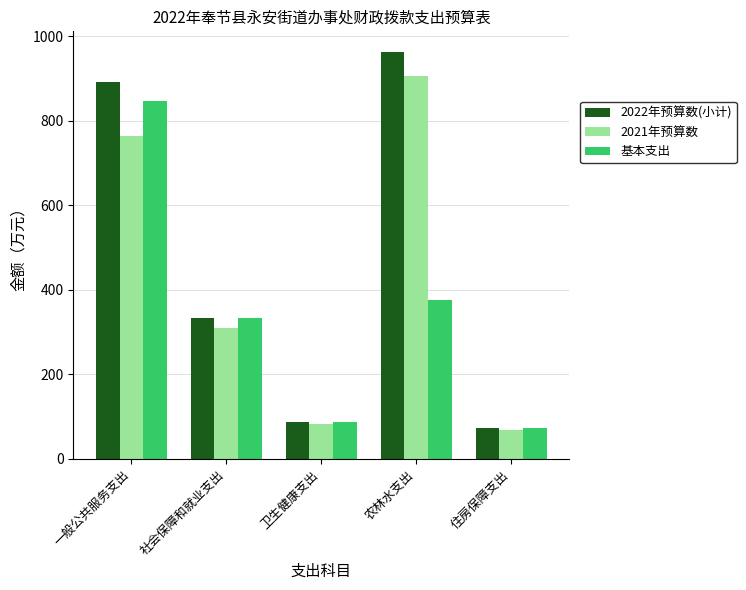

Between 一般公共服务支出 and 住房保障支出, which series saw the biggest shift?

2022年预算数(小计)